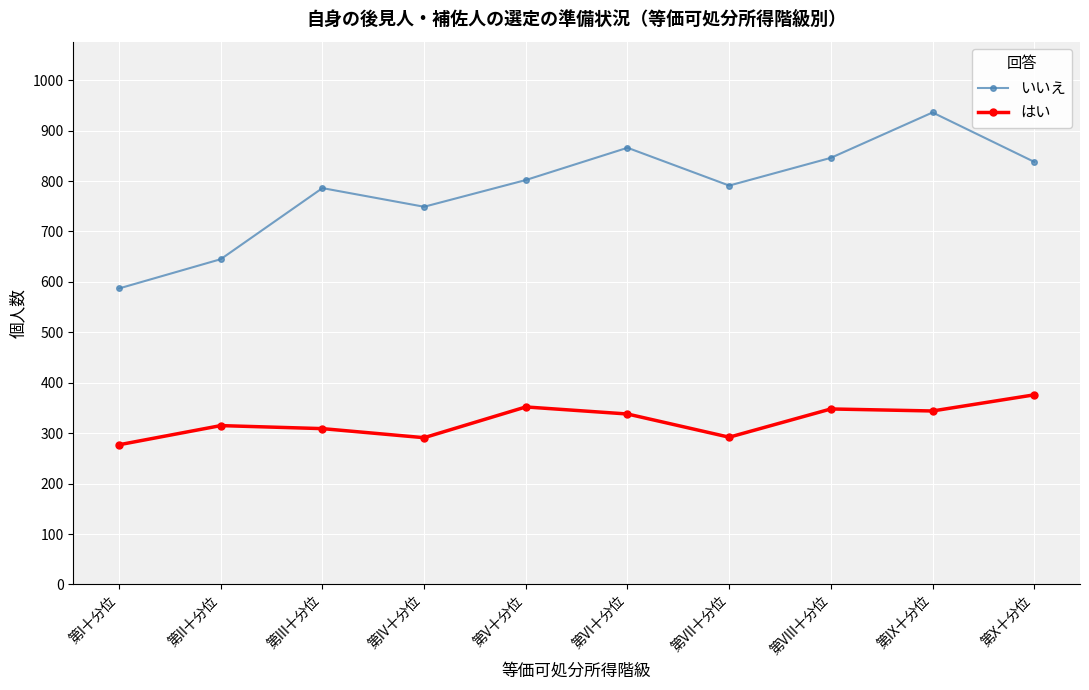

What position from the right is 第III十分位?

8